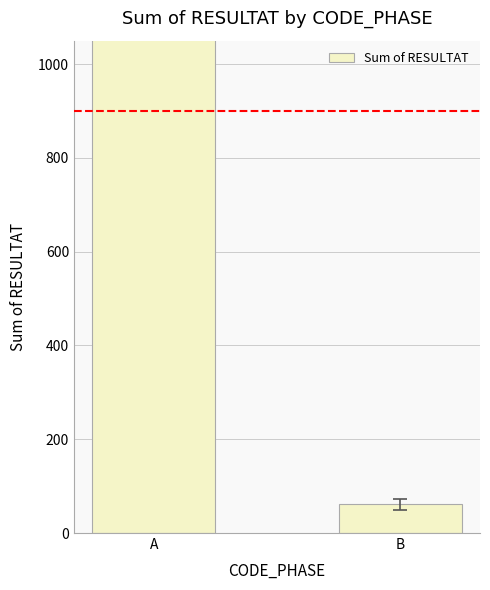

What is the greatest value displayed?

1152